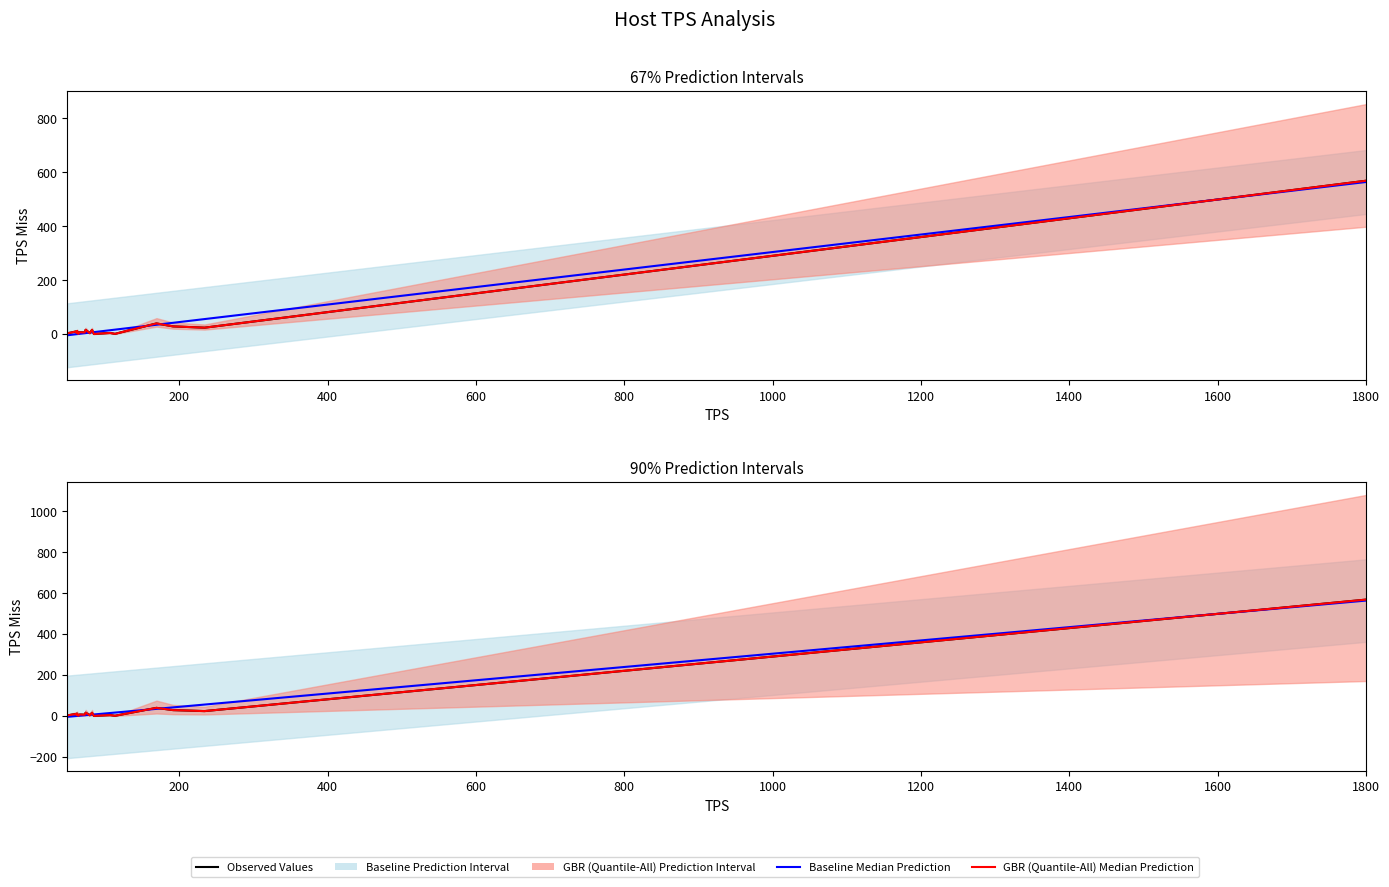

Is it true that Baseline Median Prediction equals 1.8 at 1600?

False